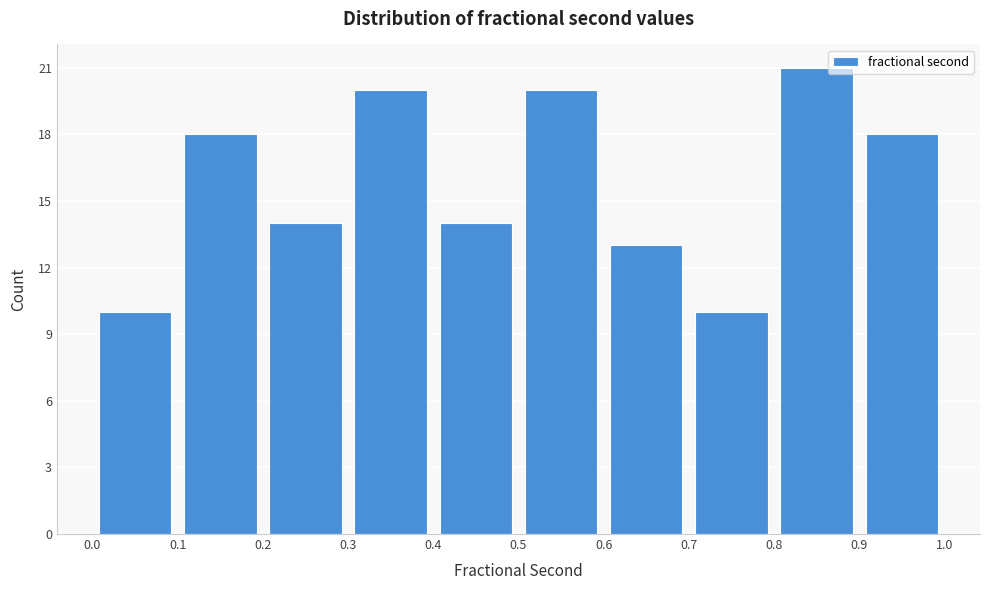

Which range on the x-axis has the tallest bar?

0.8 to 0.9